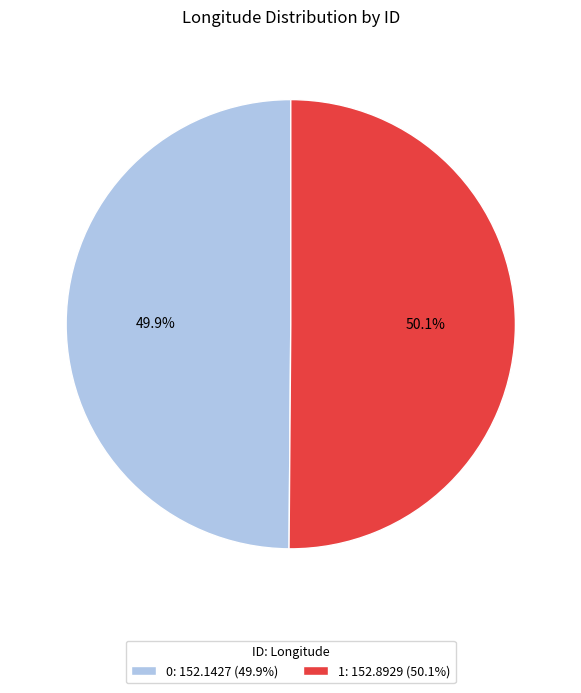

The 1 slice represents 40% of the pie. True or false?

False